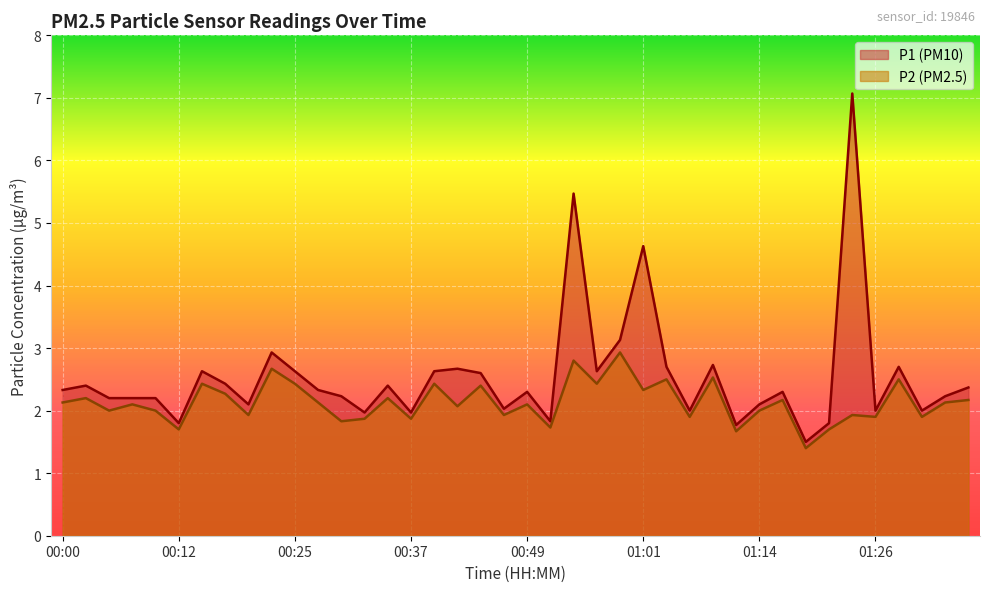

What is the approximate value of P2 at 00:03?

2.2